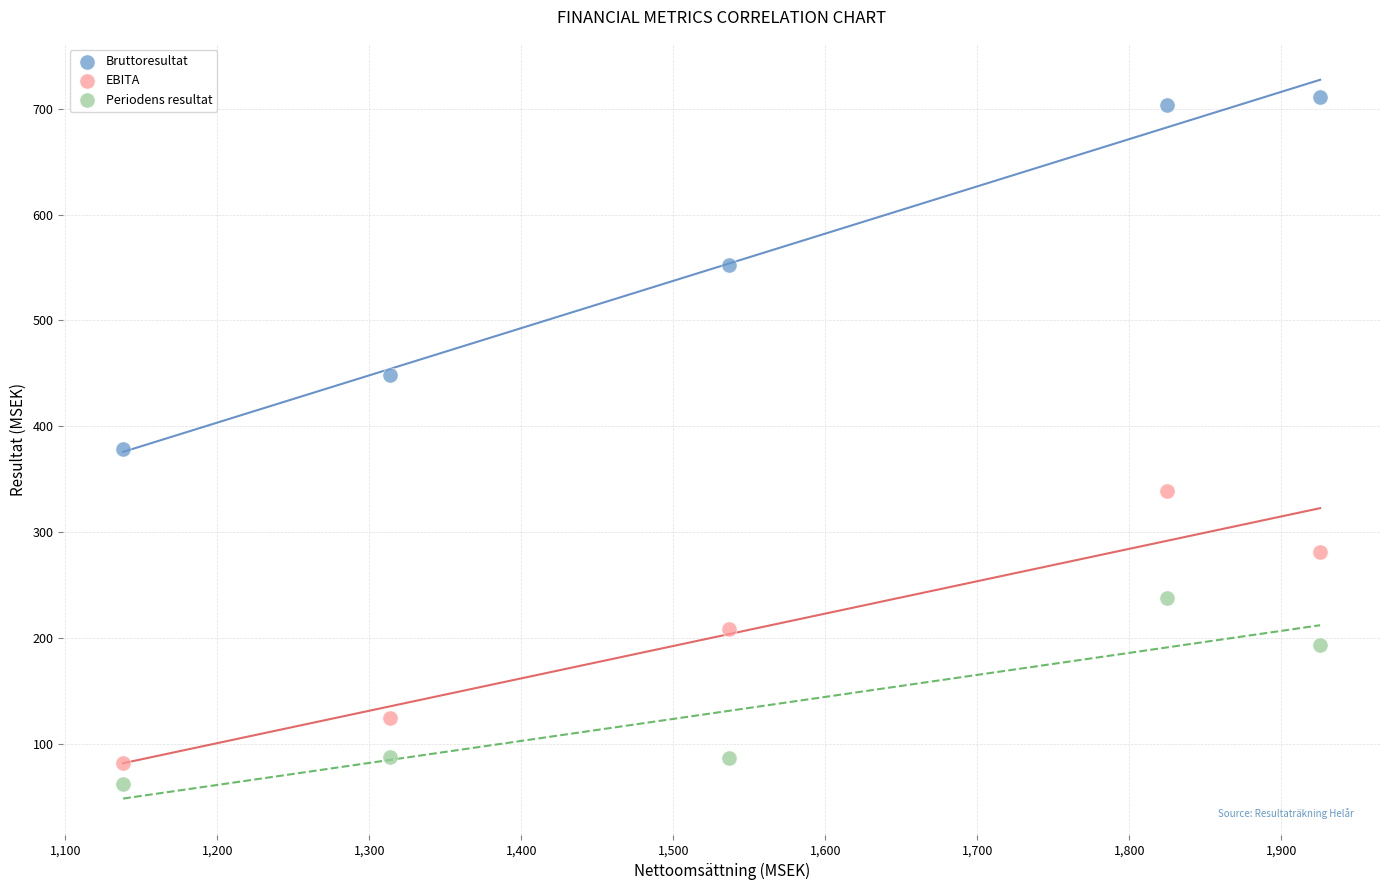

What are all the series names shown in the legend?

Bruttoresultat, EBITA, Periodens resultat